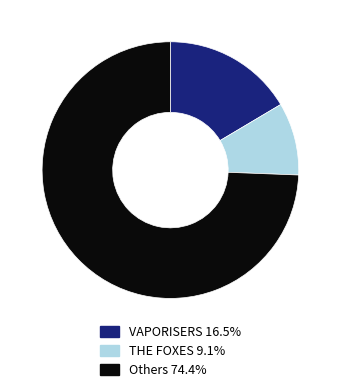

Does any single category account for the majority?

Yes